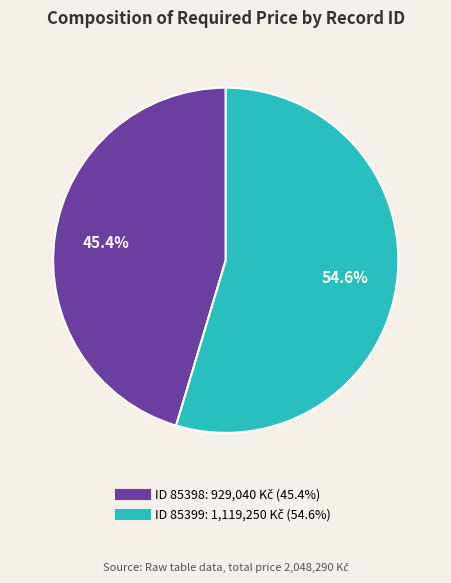

Is there any slice that represents more than half of the pie?

Yes